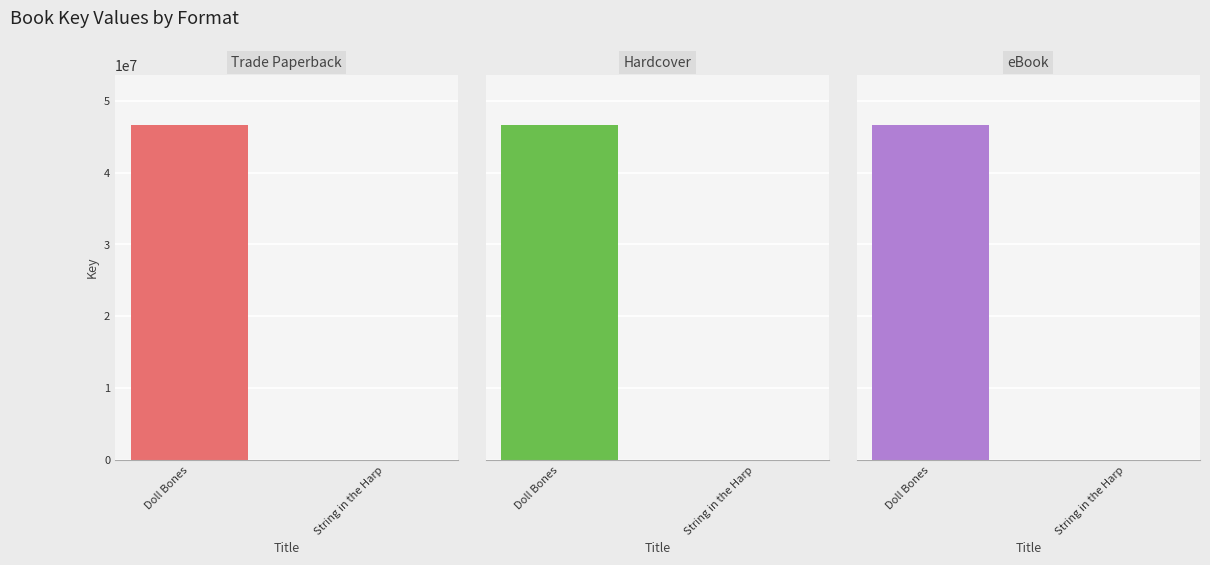

How many groups of bars are there?

2